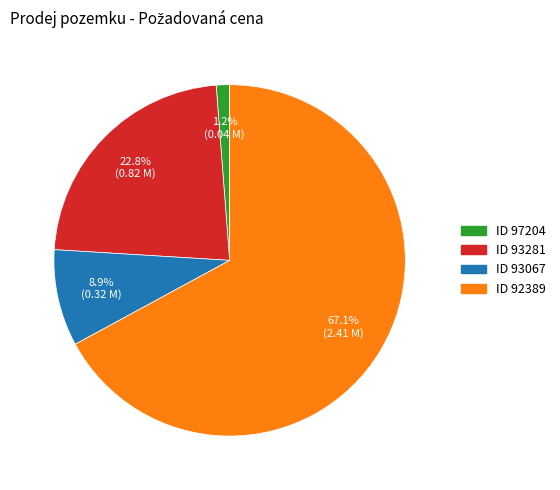

Does any single category account for the majority?

Yes